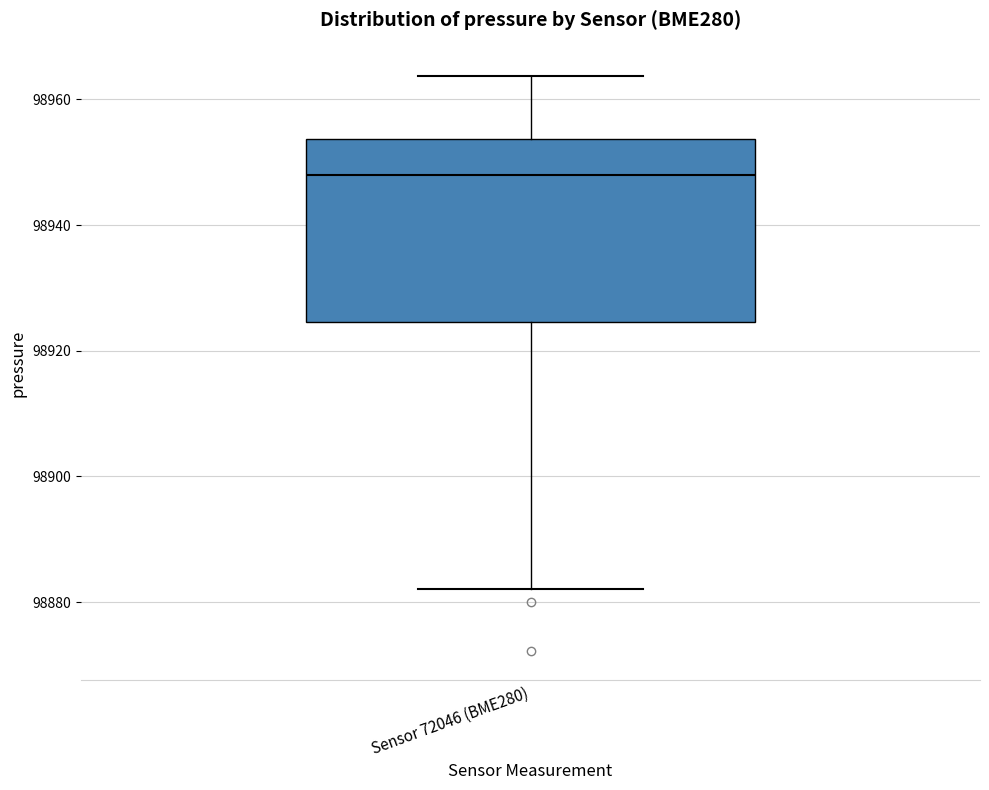

Transcribe this box plot: give where the median line is, the range the box spans, and where the two whiskers end, as read against the y-axis. The values are not printed on the chart, so give them approximately, as read against the axis.

median 98948, box 98924 to 98954, whiskers 98882 to 98964